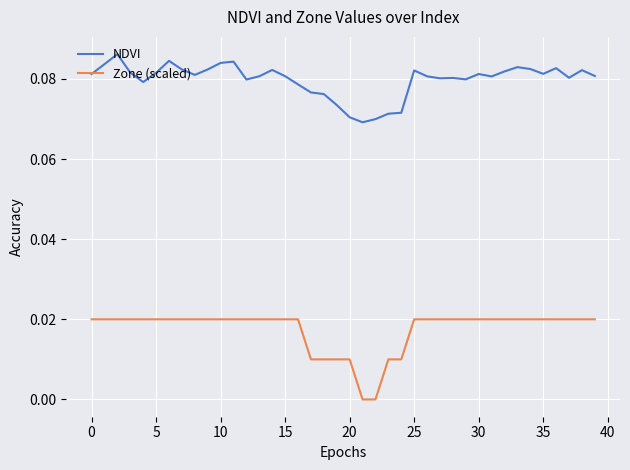

Which series has the largest total across all categories?

NDVI